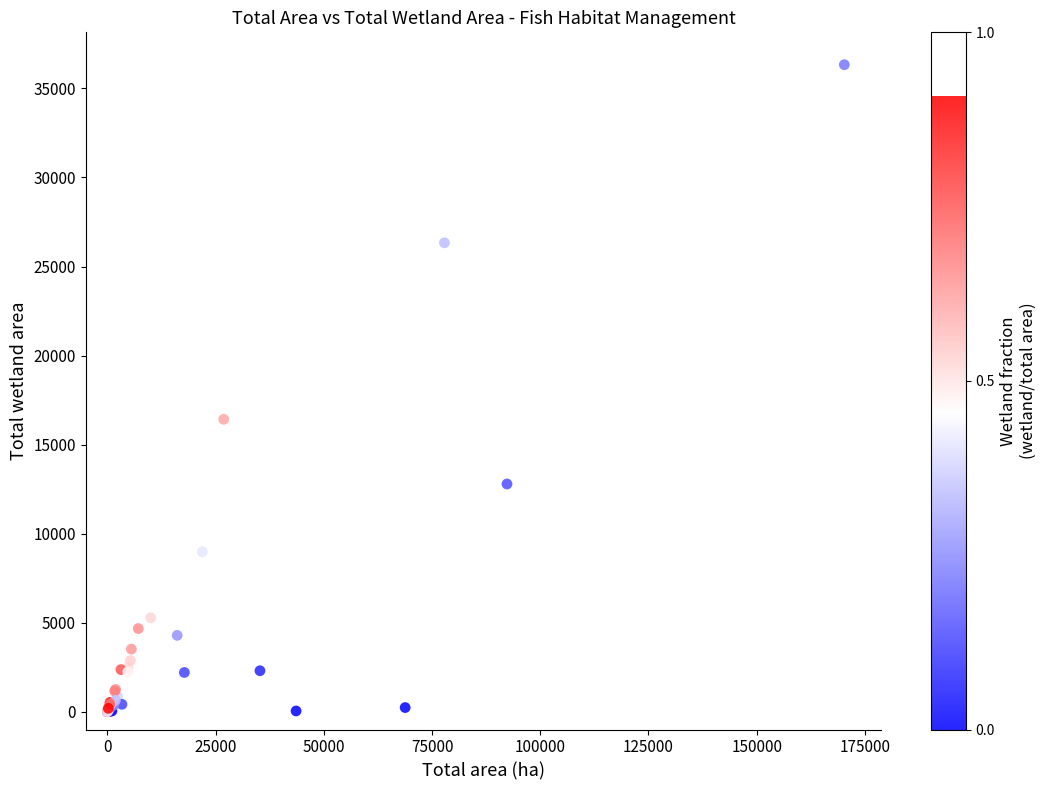

What Y value in the scatter plot is closest to 18167?

16422